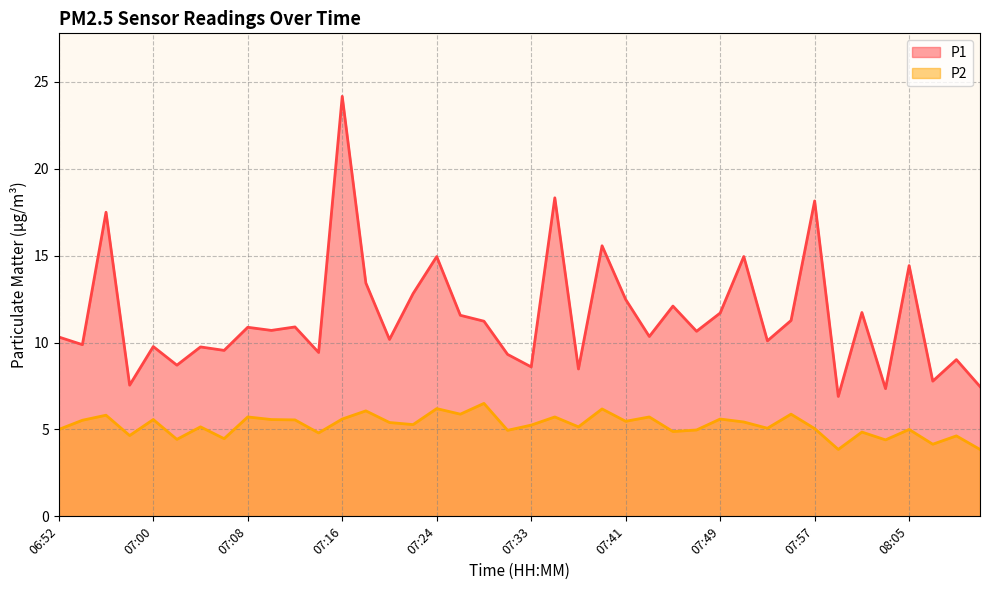

Reading right to left, what are all the values shown in this chart?

P1: 08:11=7.5	08:09=9.0	08:07=7.8	08:05=14.4	08:03=7.3	08:01=11.7	07:59=6.9	07:57=18.1	07:55=11.3	07:53=10.1	07:51=14.9	07:49=11.7	07:47=10.7	07:45=12.1	07:43=10.3	07:41=12.5	07:39=15.6	07:37=8.5	07:35=18.3	07:33=8.6	07:31=9.3	07:29=11.2	07:27=11.6	07:24=14.9	07:22=12.8	07:20=10.2	07:18=13.4	07:16=24.2	07:14=9.4	07:12=10.9	07:10=10.7	07:08=10.9	07:06=9.6	07:04=9.8	07:02=8.7	07:00=9.8	06:58=7.5	06:56=17.5	06:54=9.9	06:52=10.3
P2: 08:11=3.9	08:09=4.6	08:07=4.2	08:05=5.0	08:03=4.4	08:01=4.8	07:59=3.9	07:57=5.0	07:55=5.9	07:53=5.1	07:51=5.4	07:49=5.6	07:47=5.0	07:45=4.9	07:43=5.7	07:41=5.5	07:39=6.2	07:37=5.2	07:35=5.7	07:33=5.2	07:31=5.0	07:29=6.5	07:27=5.9	07:24=6.2	07:22=5.3	07:20=5.4	07:18=6.1	07:16=5.6	07:14=4.8	07:12=5.5	07:10=5.6	07:08=5.7	07:06=4.5	07:04=5.2	07:02=4.4	07:00=5.6	06:58=4.7	06:56=5.8	06:54=5.5	06:52=5.0